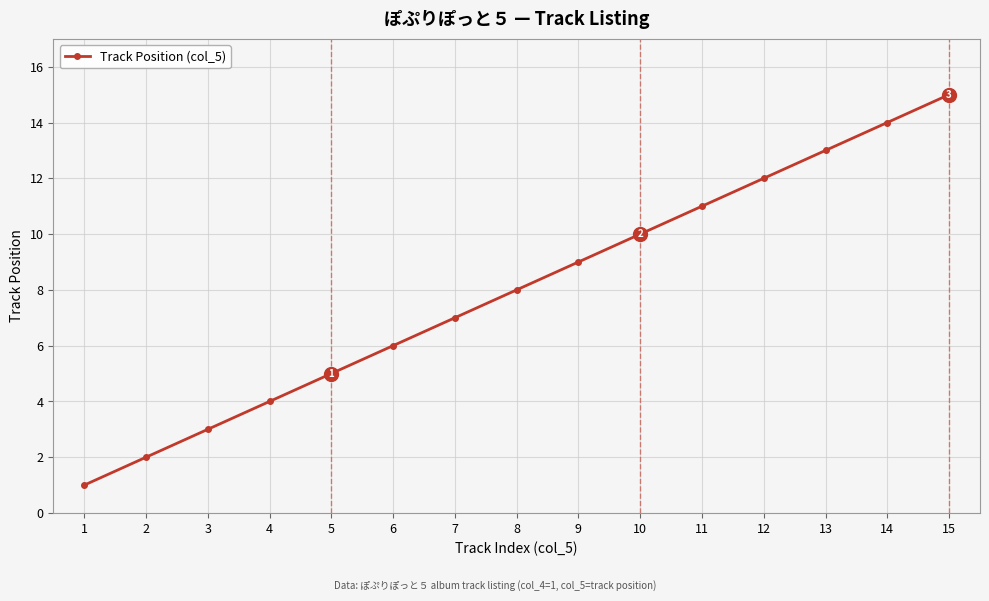

True or false: there are more than 2 points higher than both neighbors.

False